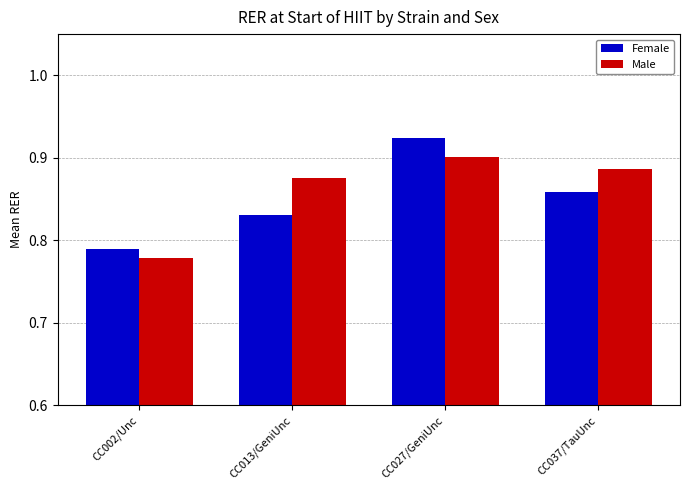

Rank the series by their average value, from lowest to highest.

Female, Male